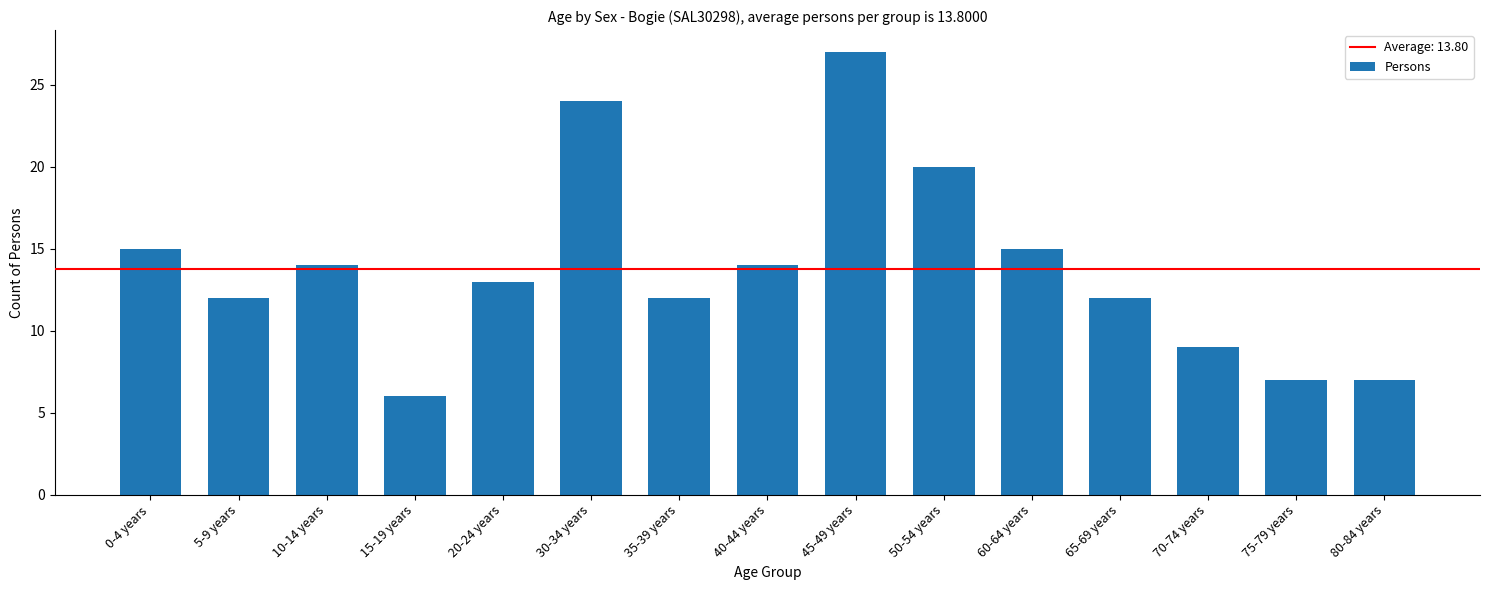

Between 30-34 years and 0-4 years, which is larger?

30-34 years